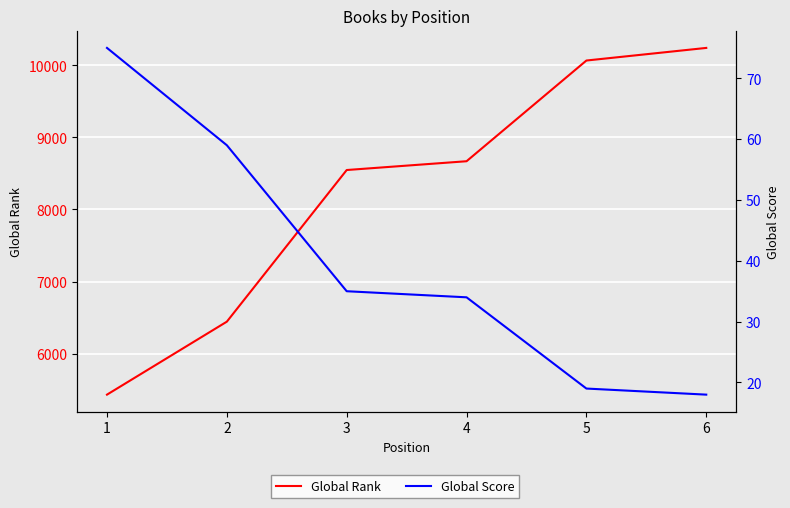

Is the value of Global Score at 3 greater than the value of Global Rank at 1?

No